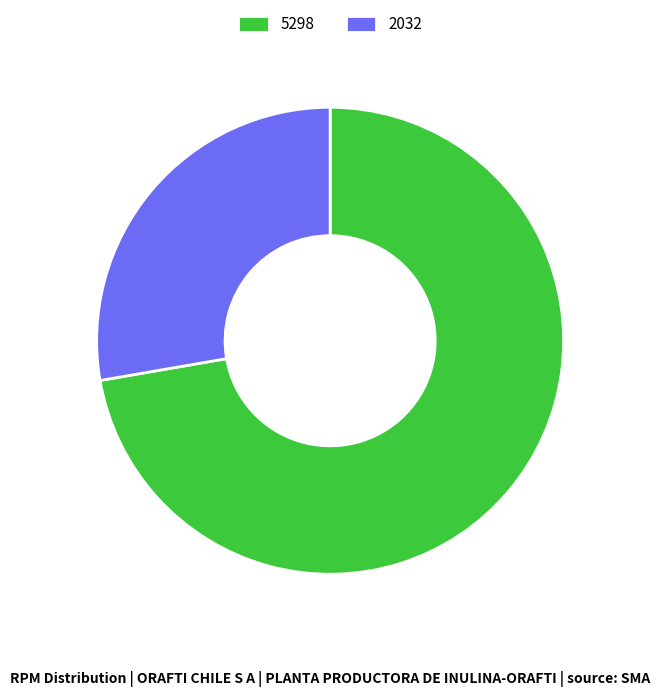

What is the majority slice?

5298